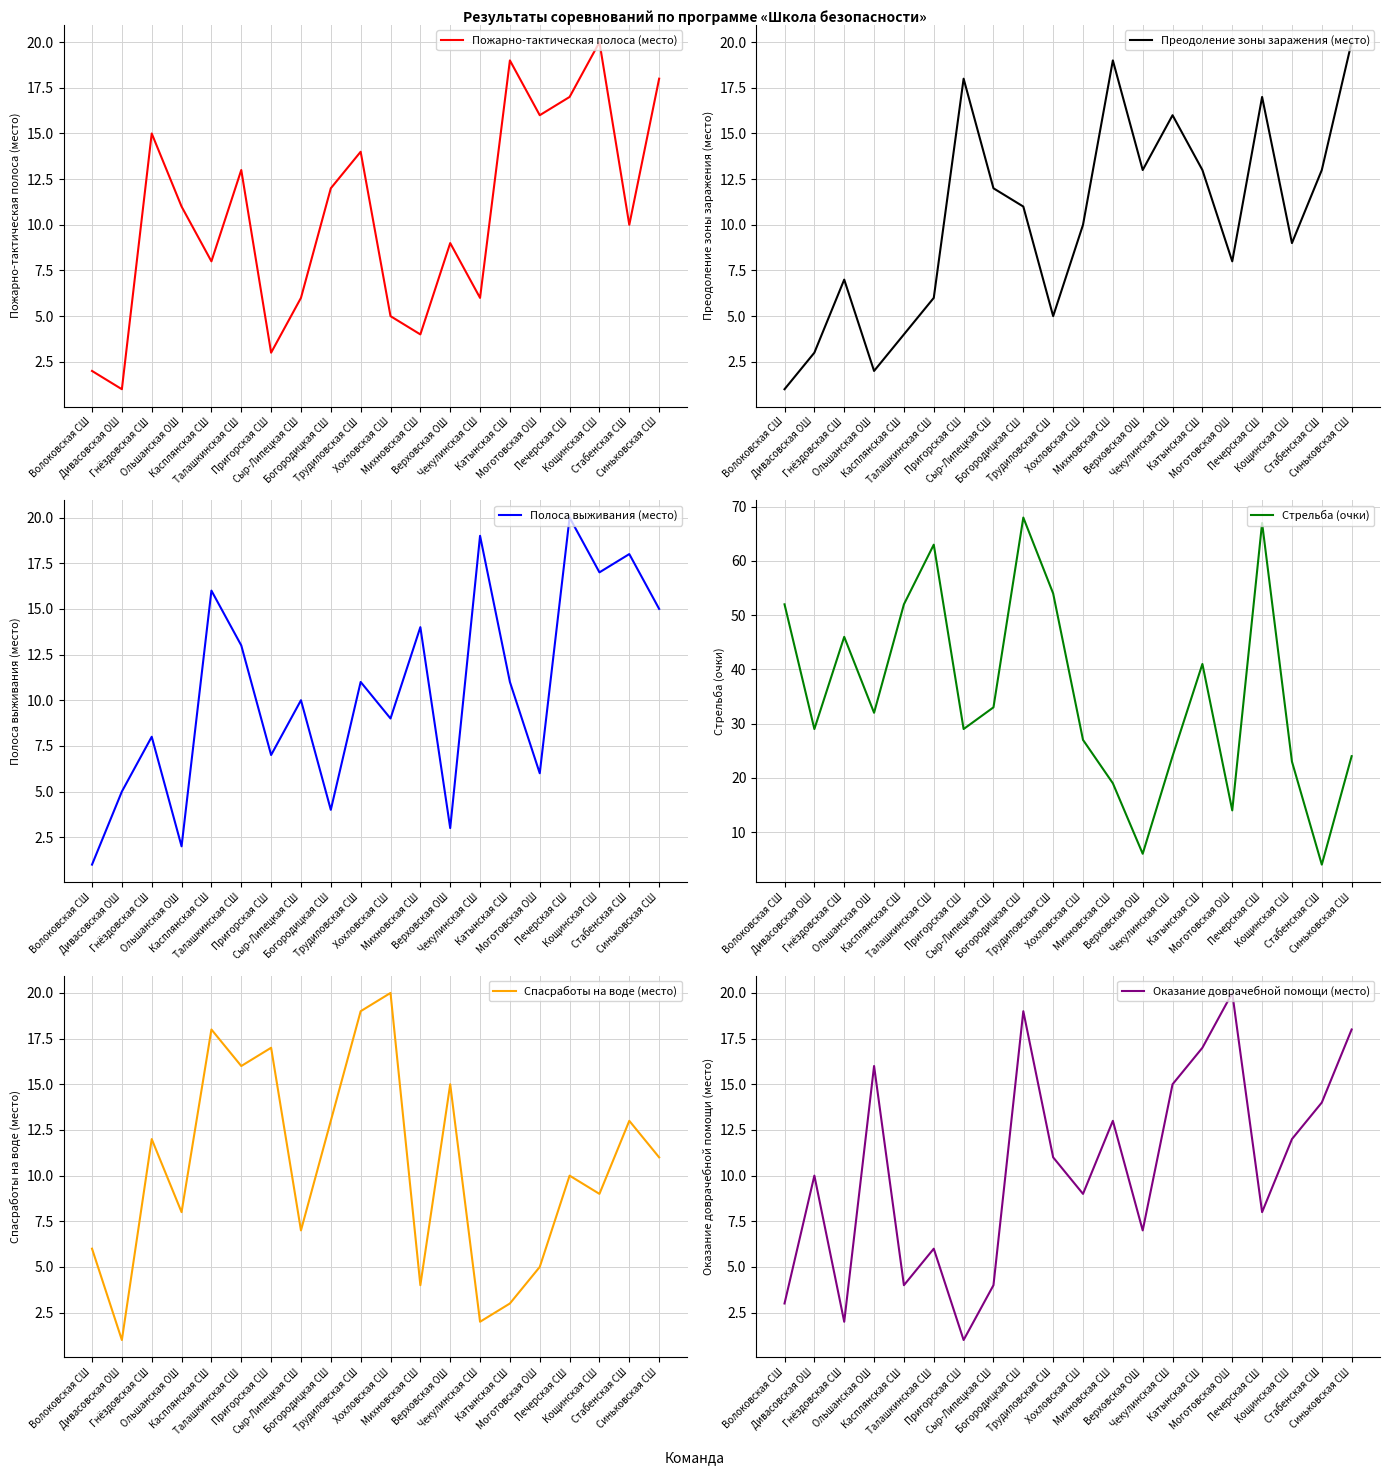

What value does the Стрельба (очки) series have at Касплянская СШ, to the nearest 10?

50